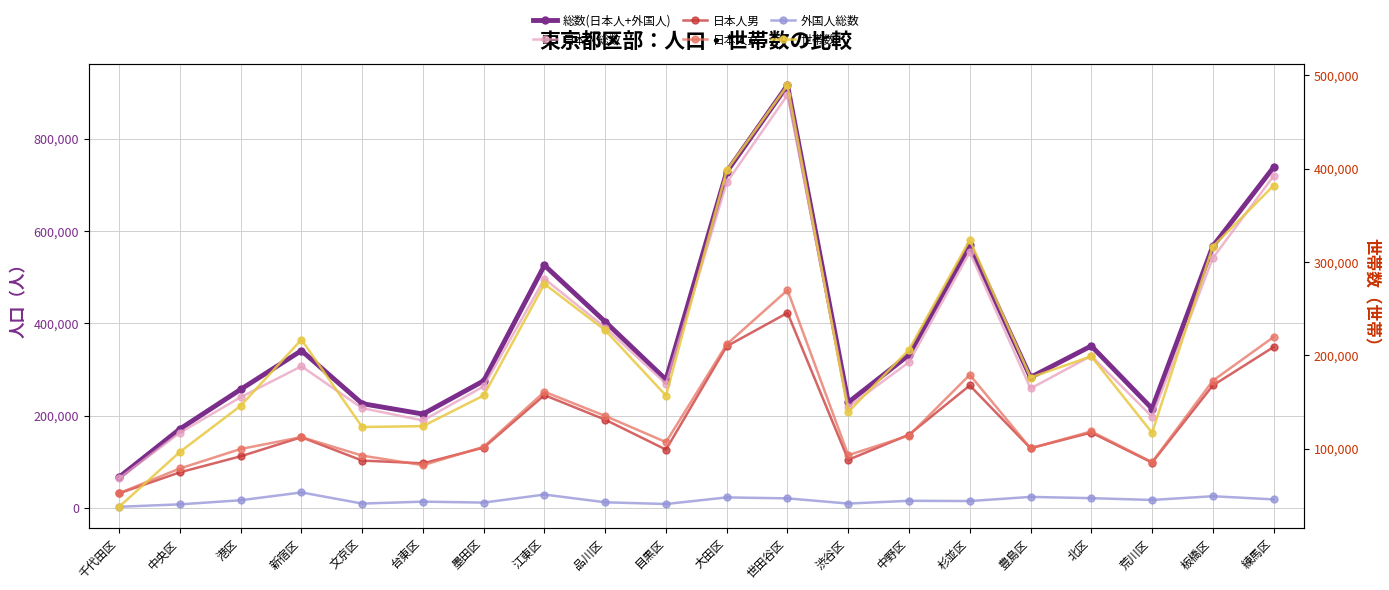

Is it true that 総数(日本人+外国人) equals 559260 at 中野区?

False